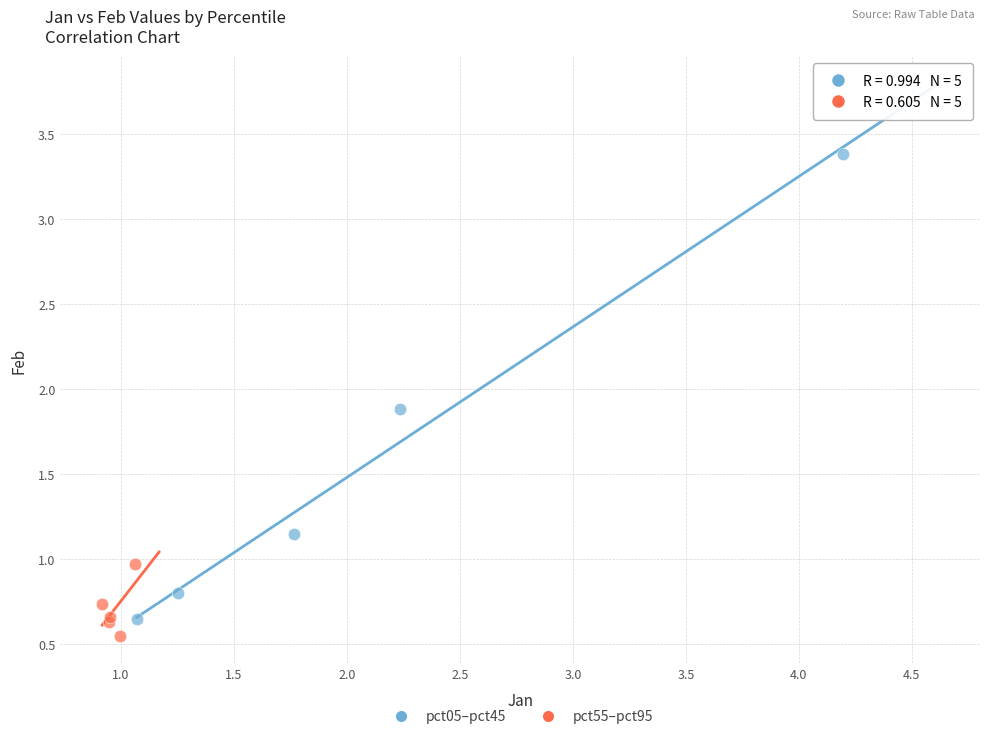

Which series reaches the maximum Y coordinate?

pct05–pct45